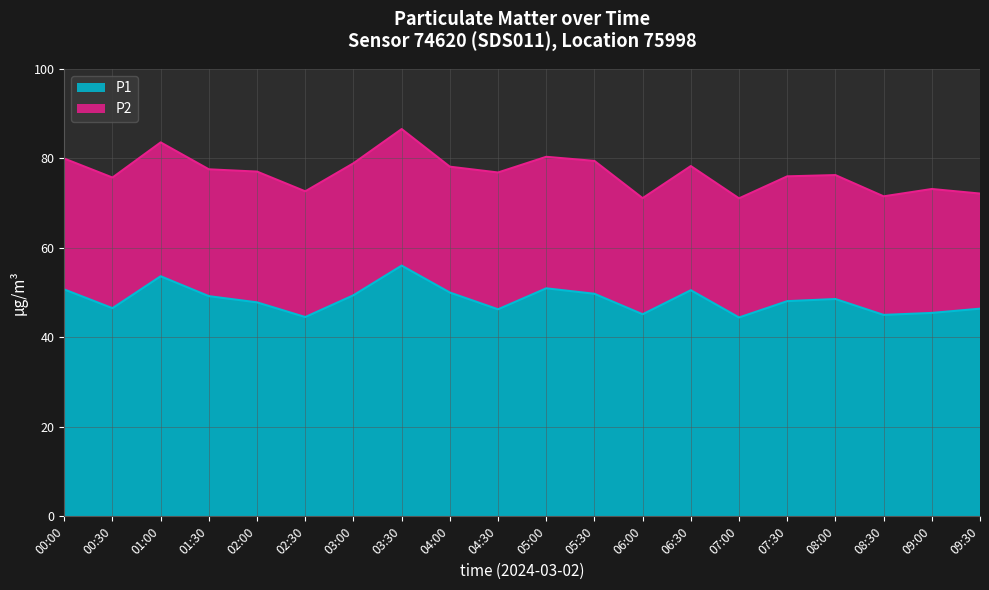

Reading left to right, extract all data points from this chart.

50.7	46.5	53.7	49.2	47.8	44.5	49.4	56.0	50.0	46.3	51.0	49.8	45.2	50.5	44.5	48.1	48.6	45.0	45.5	46.4